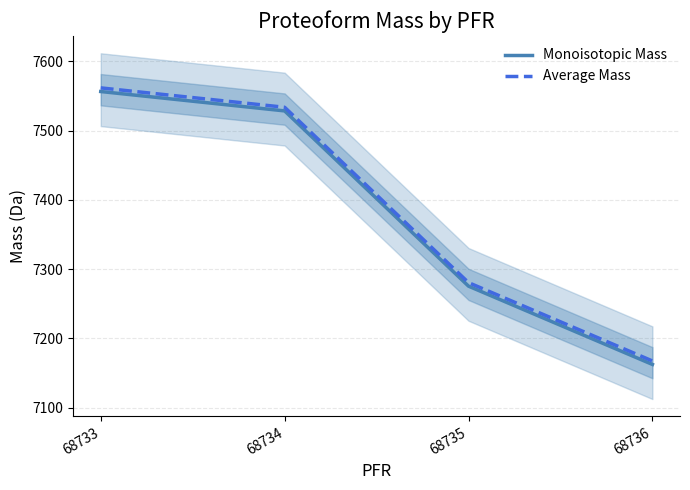

True or false: Average Mass and Monoisotopic Mass cross at least once.

False